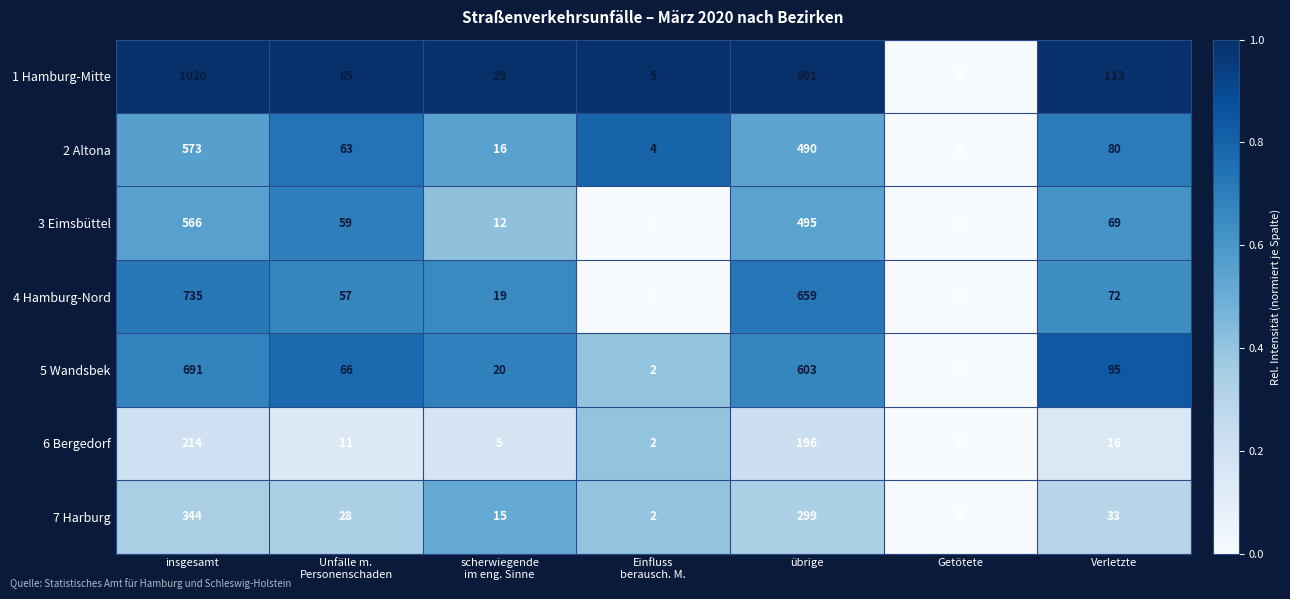

How many distinct data groups are displayed?

7